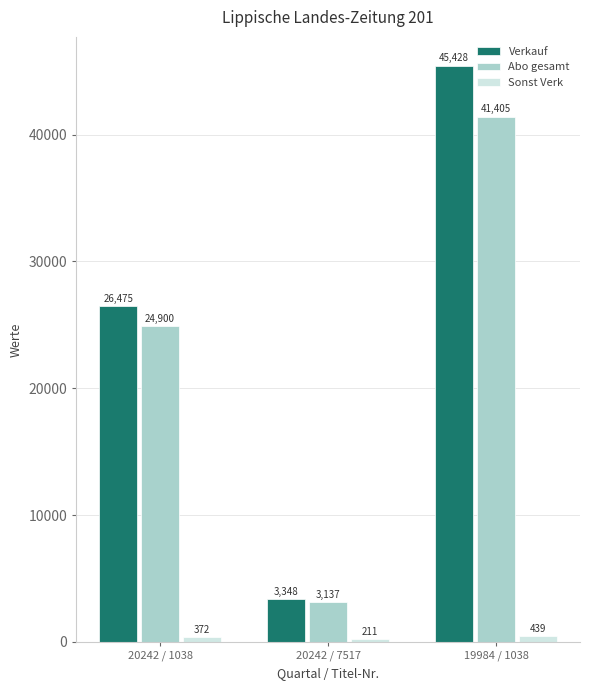

Which series has the widest spread of values?

Verkauf